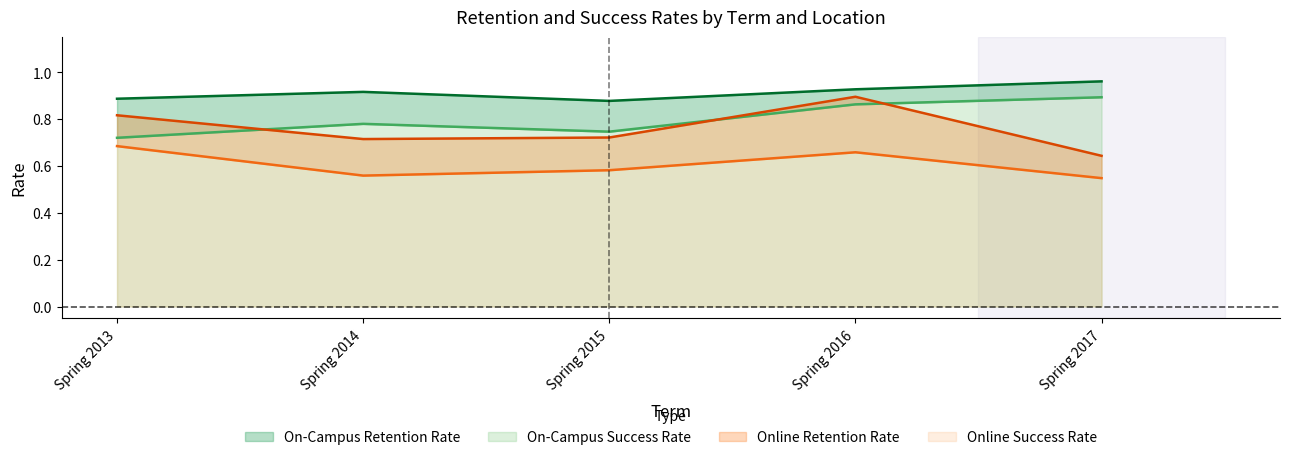

True or false: Online Success Rate has more than 2 points higher than both neighbors.

False